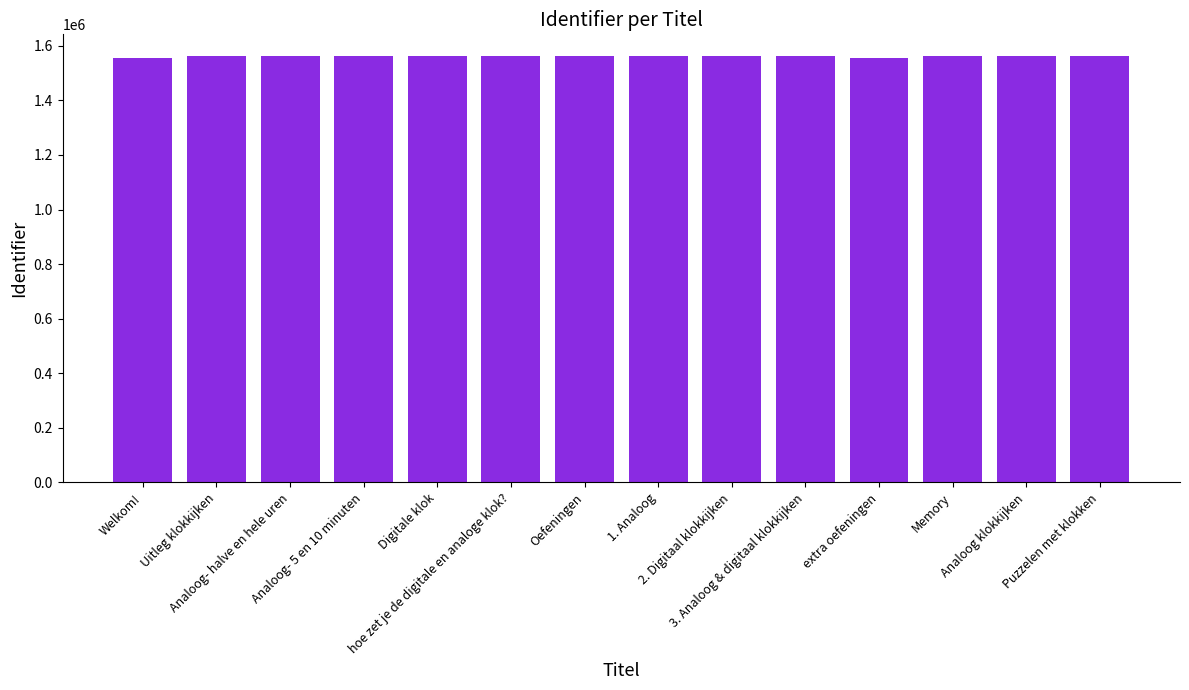

What is the maximum value shown in the chart?

1563568